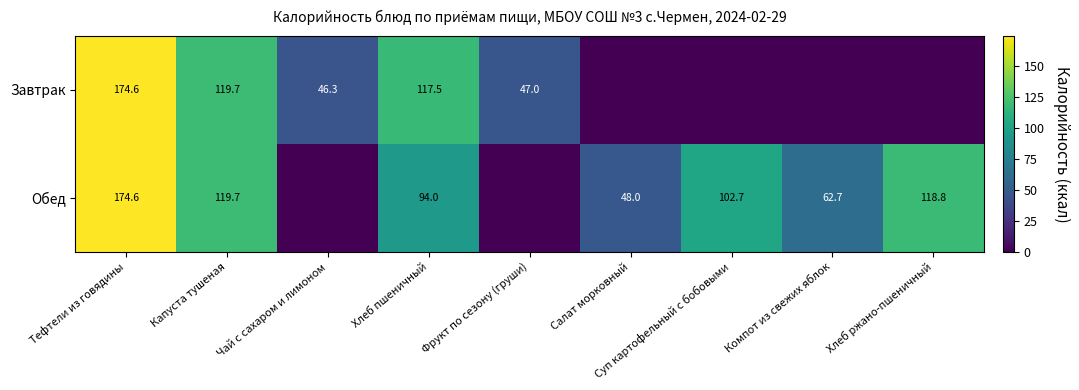

The Завтрак series shows 70.4 at Чай с сахаром и лимоном. True or false?

False